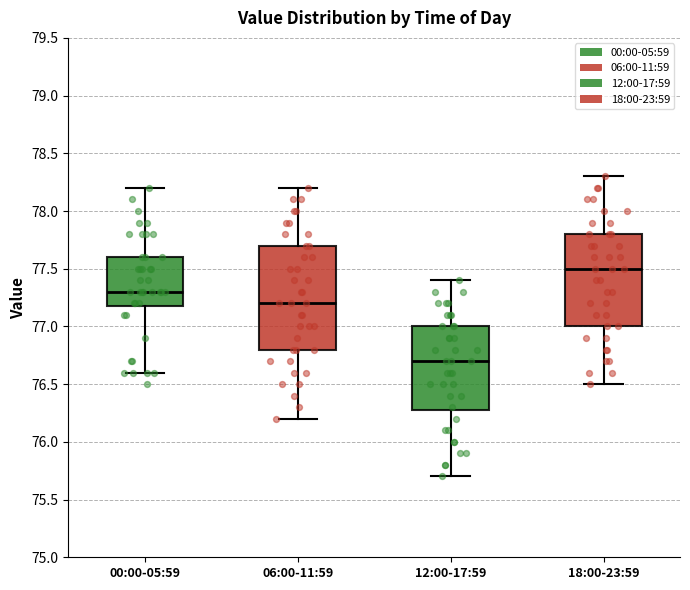

Reading left to right, read every box against the y-axis: the position of its median line, the range the box covers, and the ends of its whiskers. The values are not printed on the chart, so give them approximately, as read against the axis.

00:00-05:59: median 77.3, box 77.2 to 77.6, whiskers 76.6 to 78.2
06:00-11:59: median 77.2, box 76.8 to 77.7, whiskers 76.2 to 78.2
12:00-17:59: median 76.7, box 76.3 to 77.0, whiskers 75.7 to 77.4
18:00-23:59: median 77.5, box 77.0 to 77.8, whiskers 76.5 to 78.3